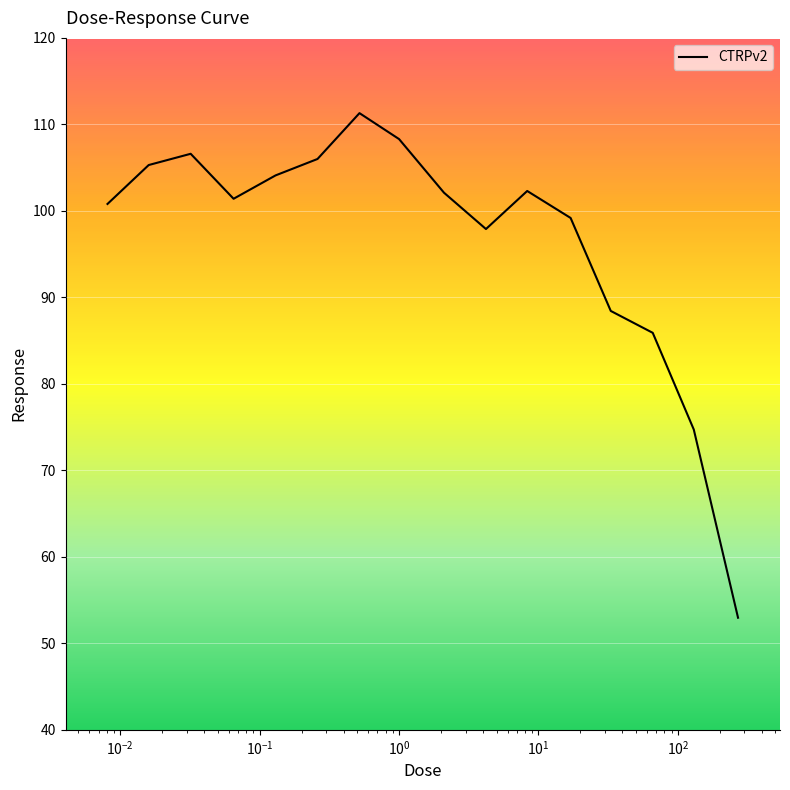

What is the maximum value shown in the chart?

111.3